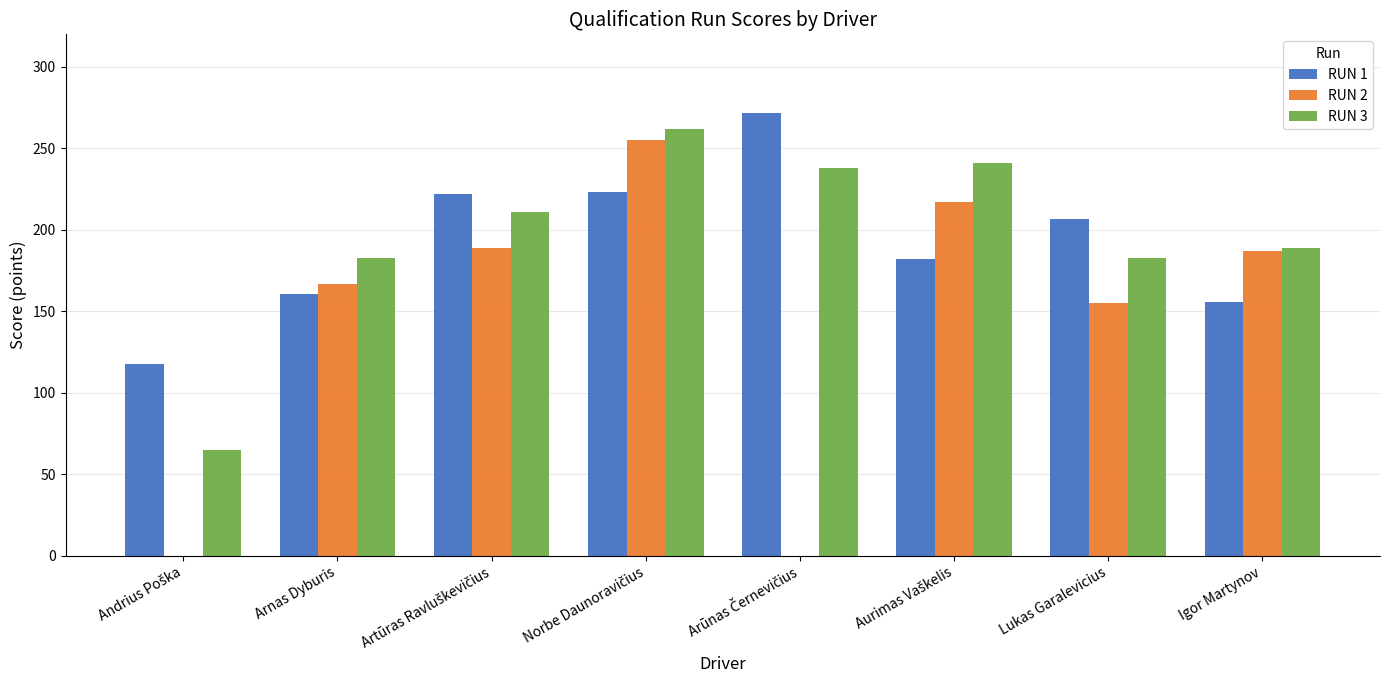

The value of RUN 3 at Lukas Garalevicius is 77. True or false?

False